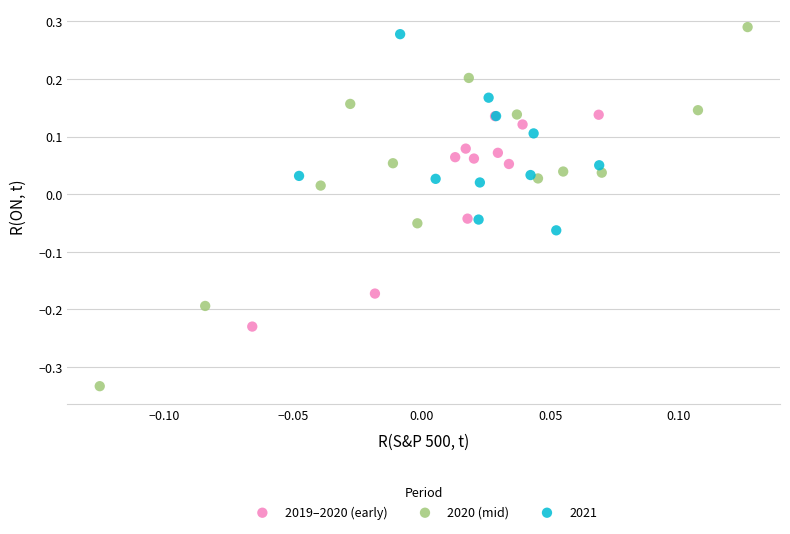

Which series reaches the minimum Y coordinate?

2020 (mid)